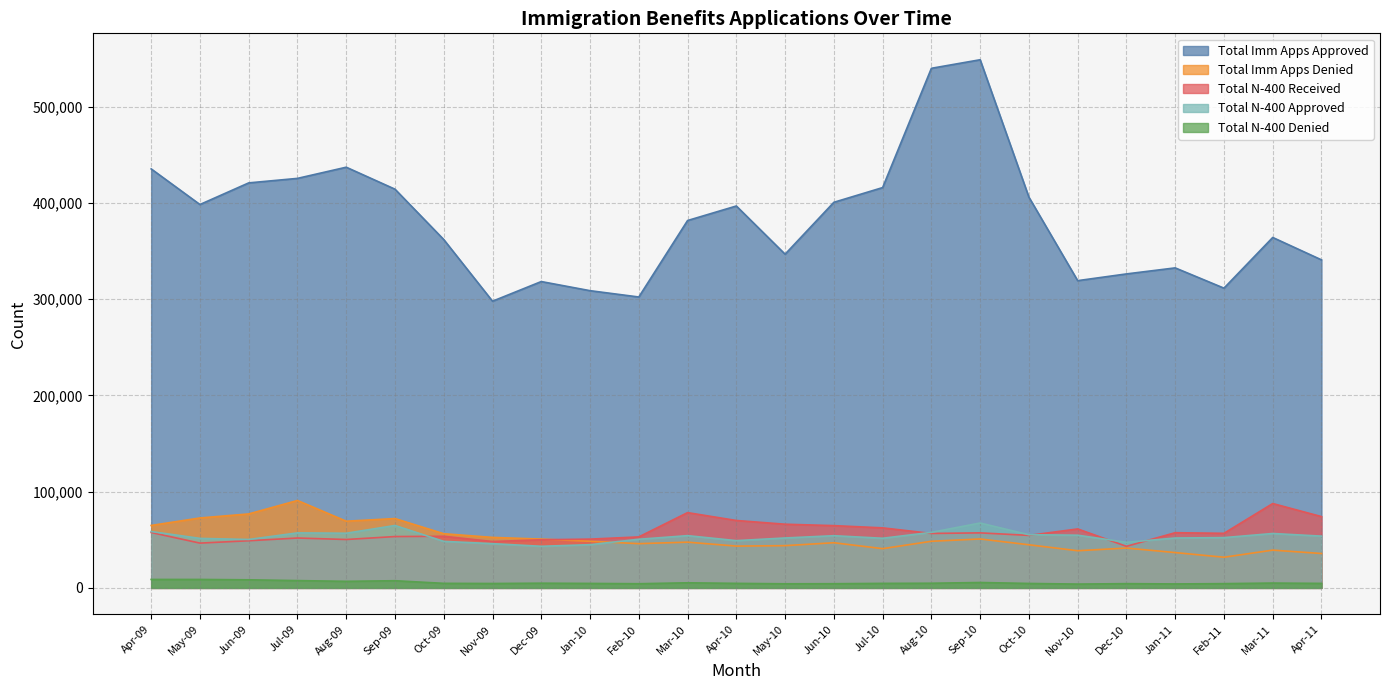

What is the value of the Total Imm Apps Denied point at the 2nd from the left?

72644